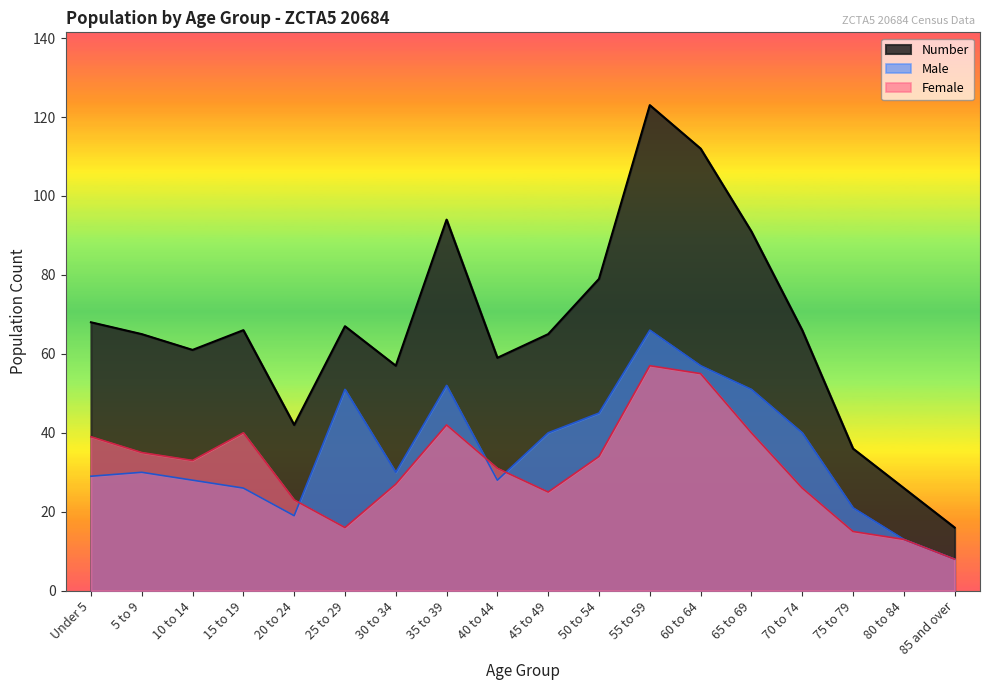

What is the average value of the Number series?

66